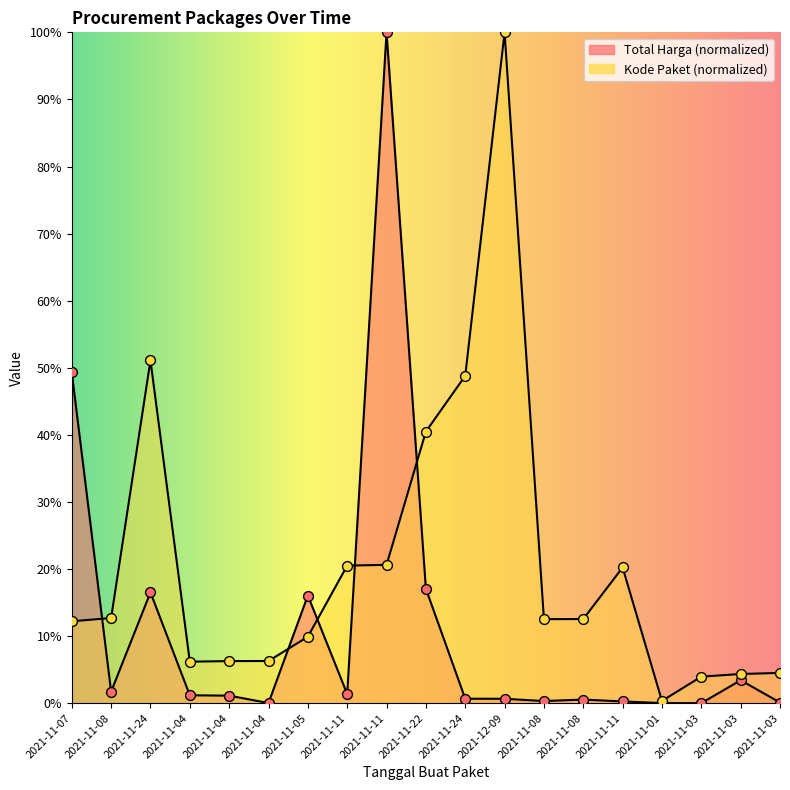

Which series reaches the minimum Y coordinate?

Total Harga